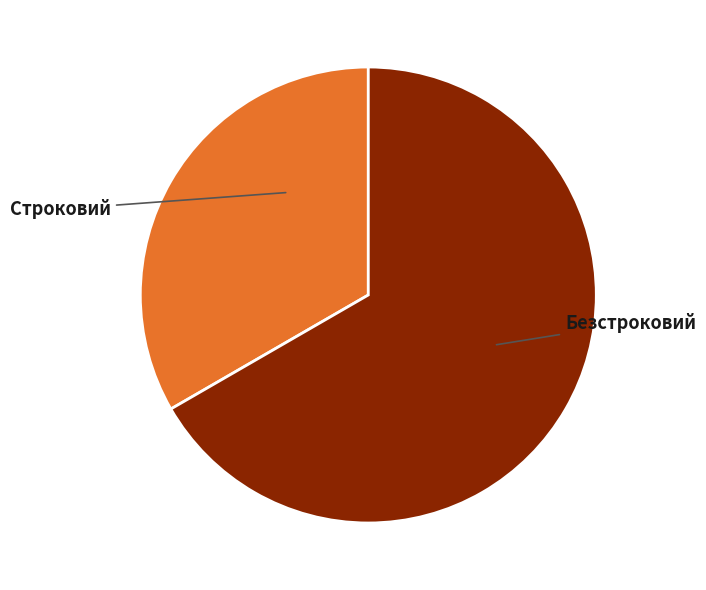

Is there a majority slice in this chart?

Yes